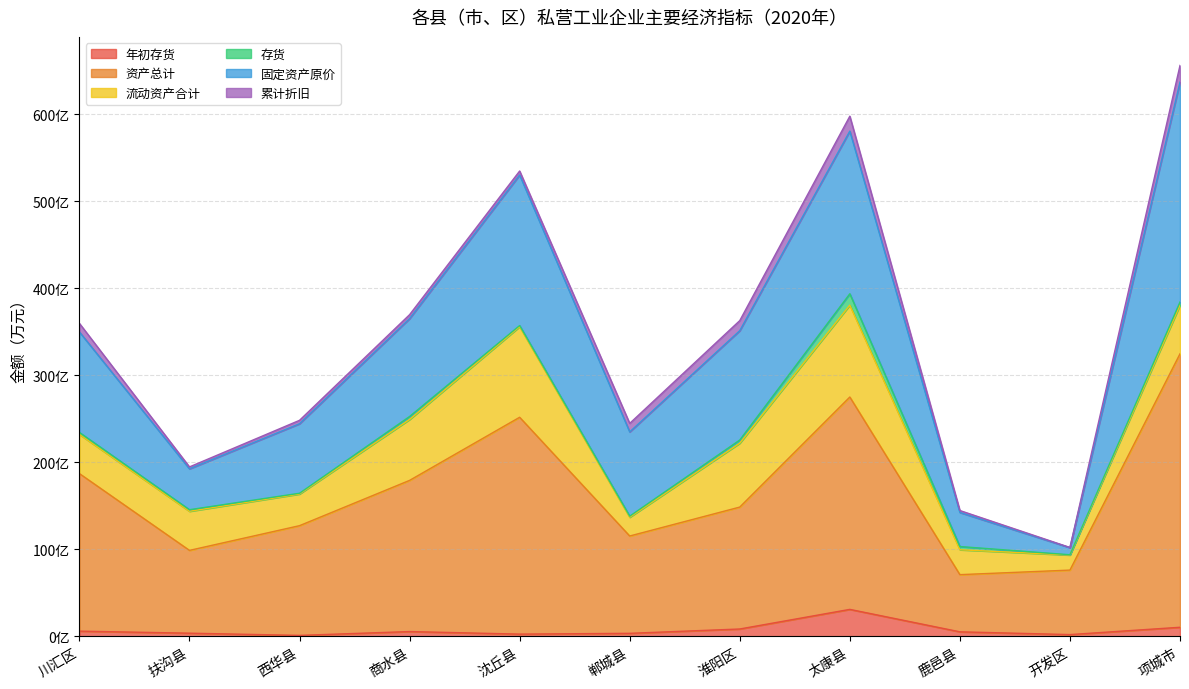

What is the difference between the maximum and second lowest values in the 年初存货 series?

289663